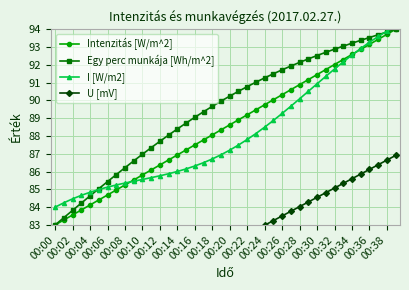

True or false: I [W/m2] and U [mV] intersect in this chart.

False